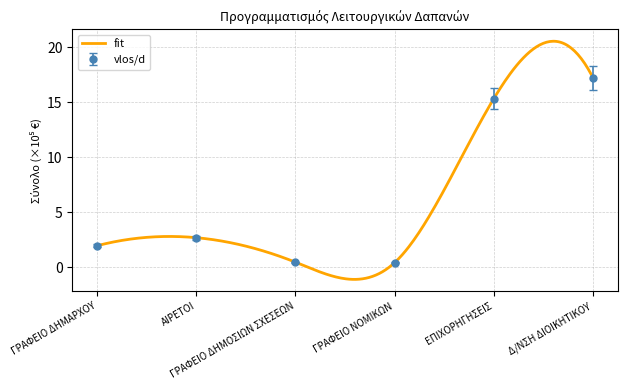

What is the label of the 5th point from the left?

ΕΠΙΧΟΡΗΓΗΣΕΙΣ